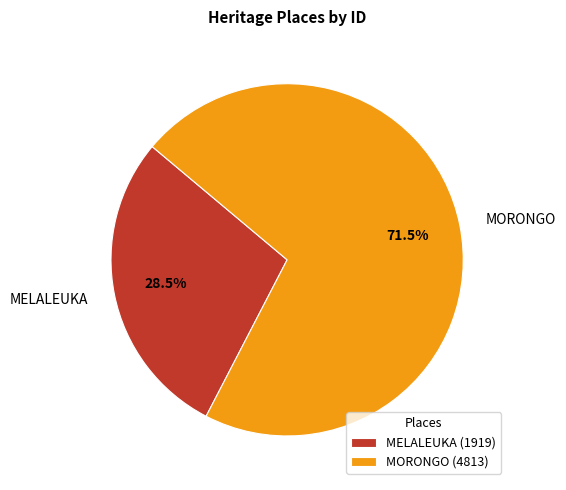

Is MELALEUKA the majority of the pie?

No